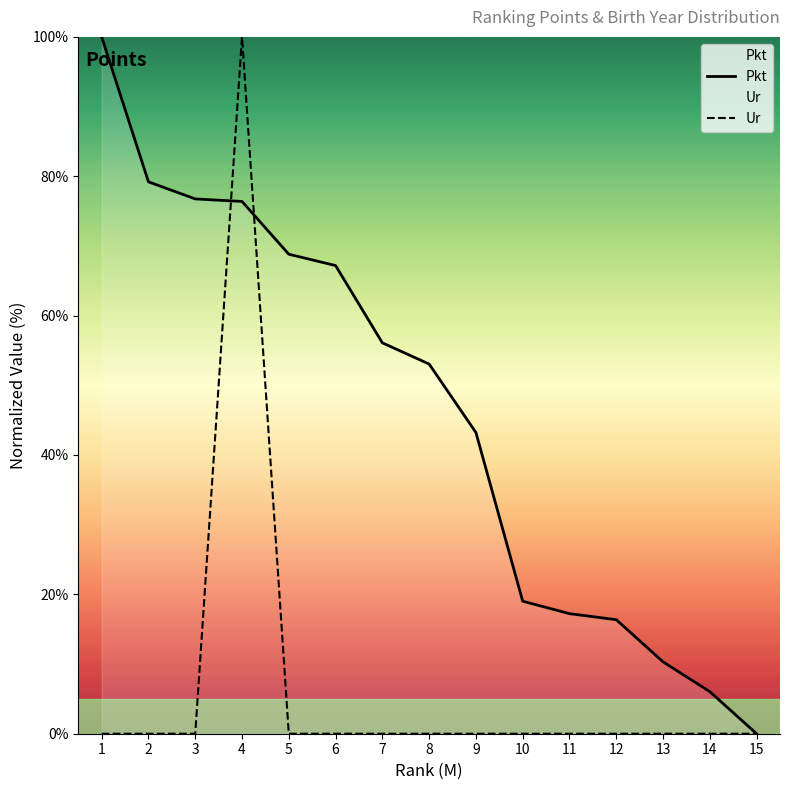

Read the Pkt value at 10.

19.0